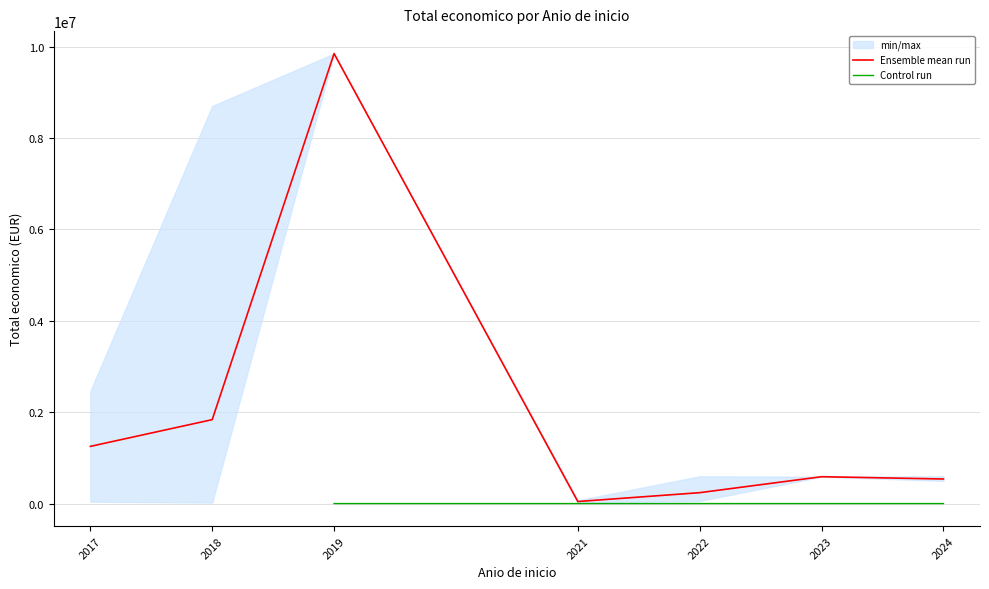

Which series changed the most between 2021 and 2022?

Ensemble mean run